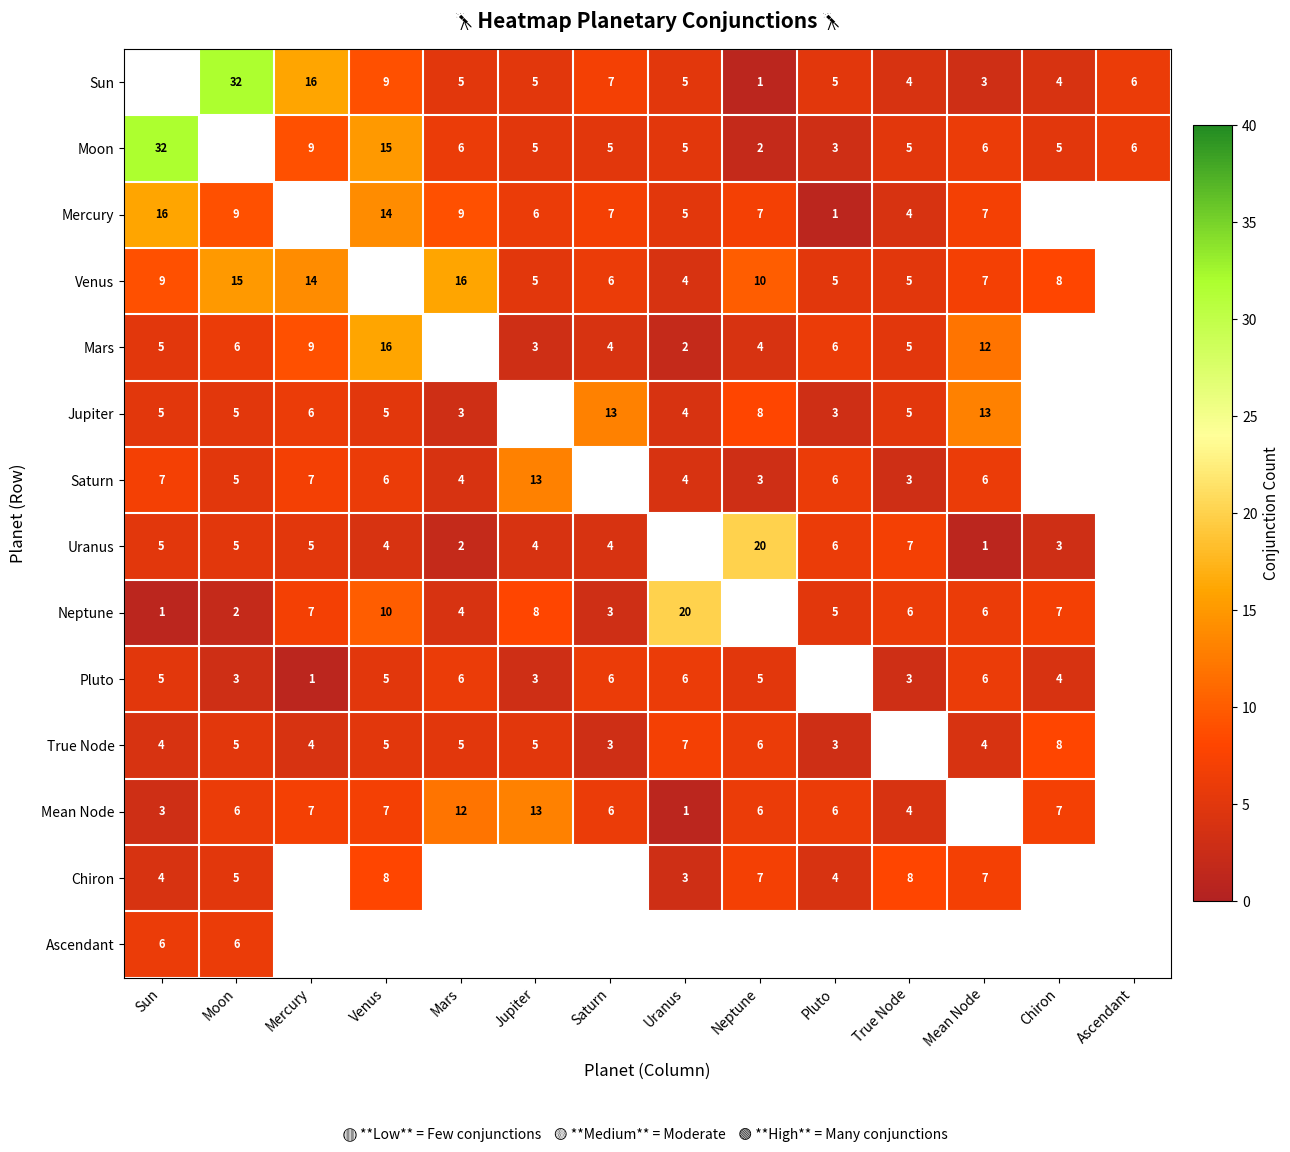

What is the difference between the Saturn values at Sun and Jupiter?

6